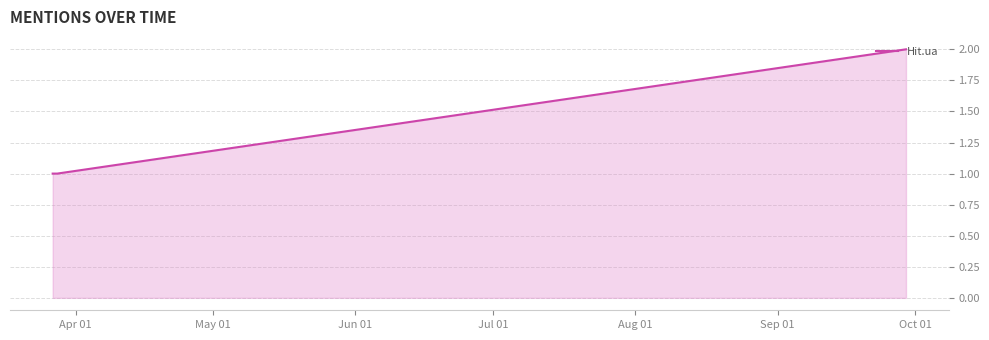

What is the sum of all values?

4